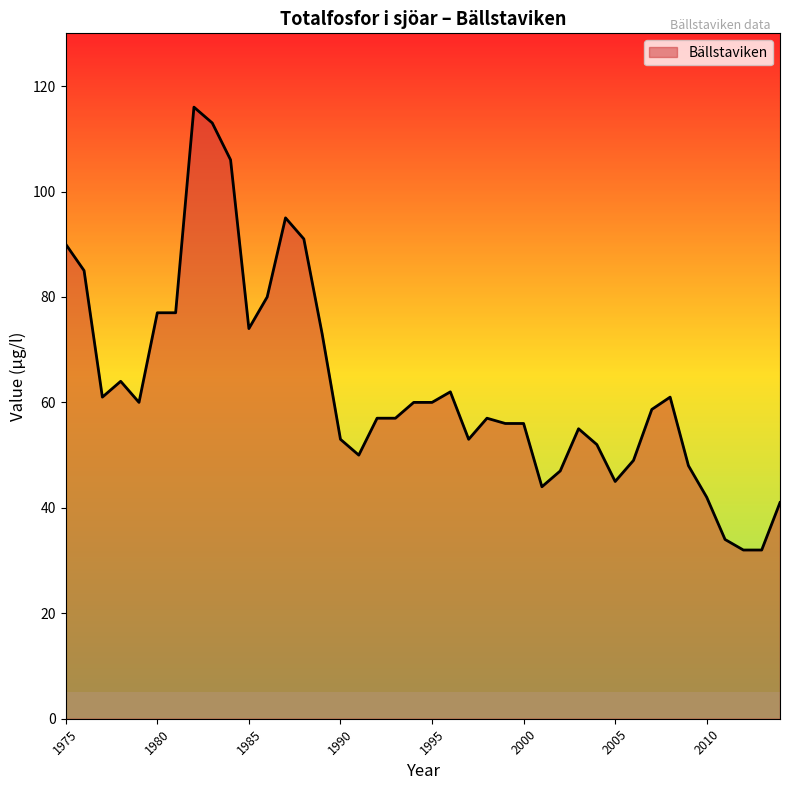

What is the minimum value shown in the chart?

32.0